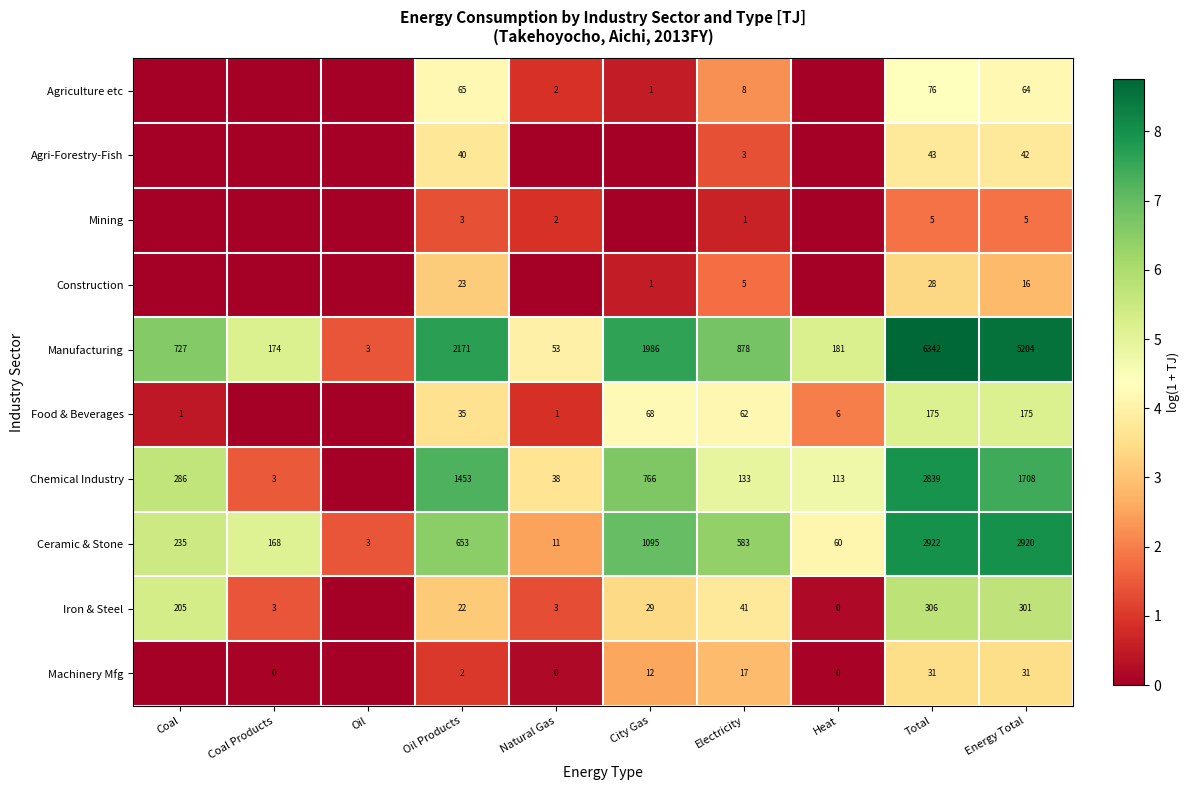

What is the difference between the highest and lowest values at Total?

6337